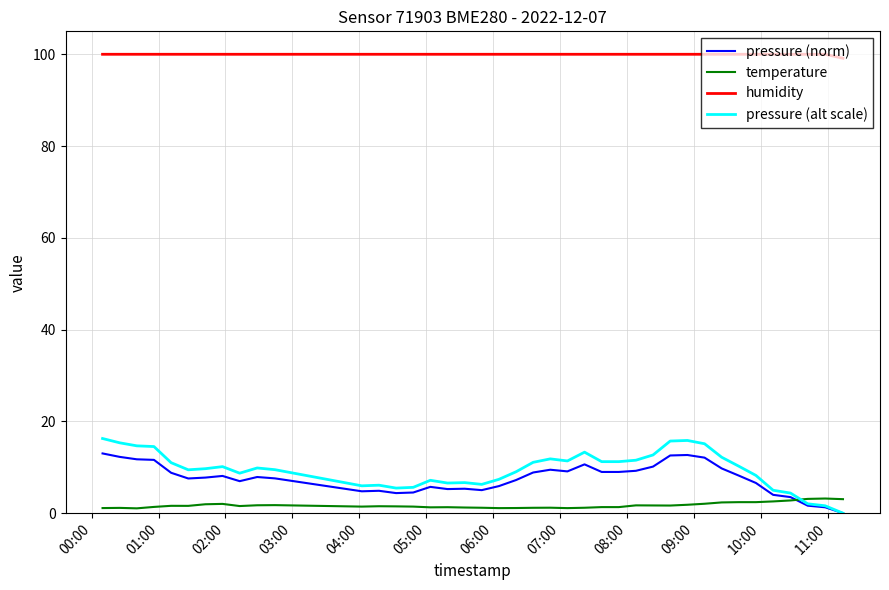

What is the difference between the maximum and minimum values in the humidity series?

0.9